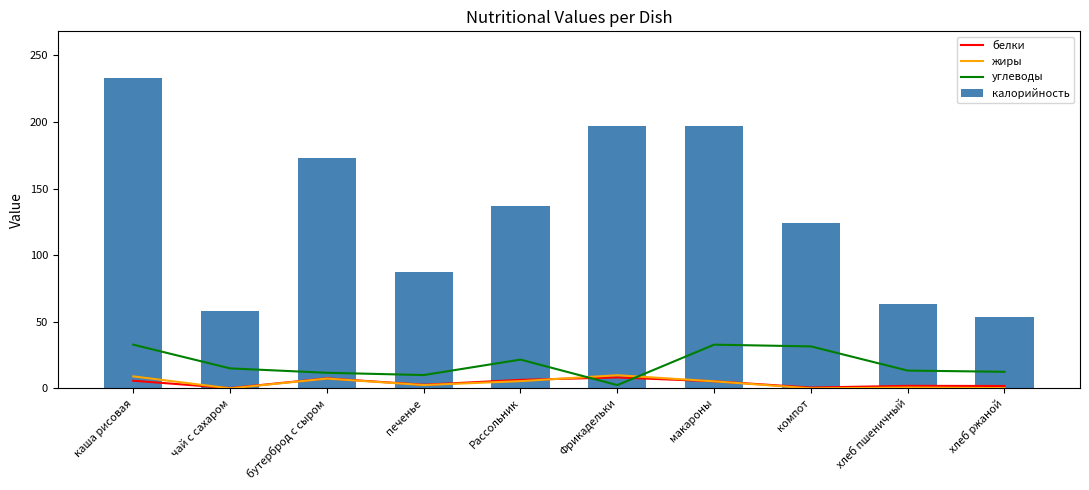

Count the number of categories in the chart.

10